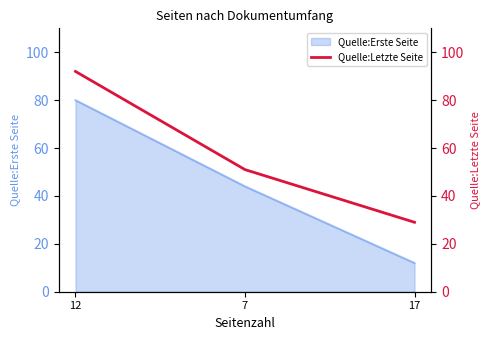

At which label does the data first exceed 51?

12